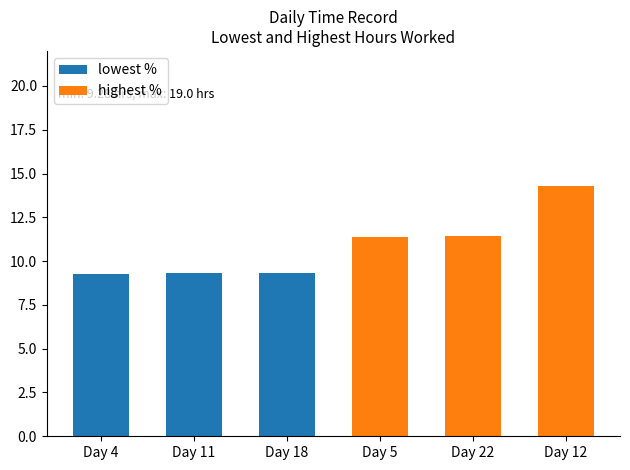

What is the lowest value of the lowest % series?

9.3